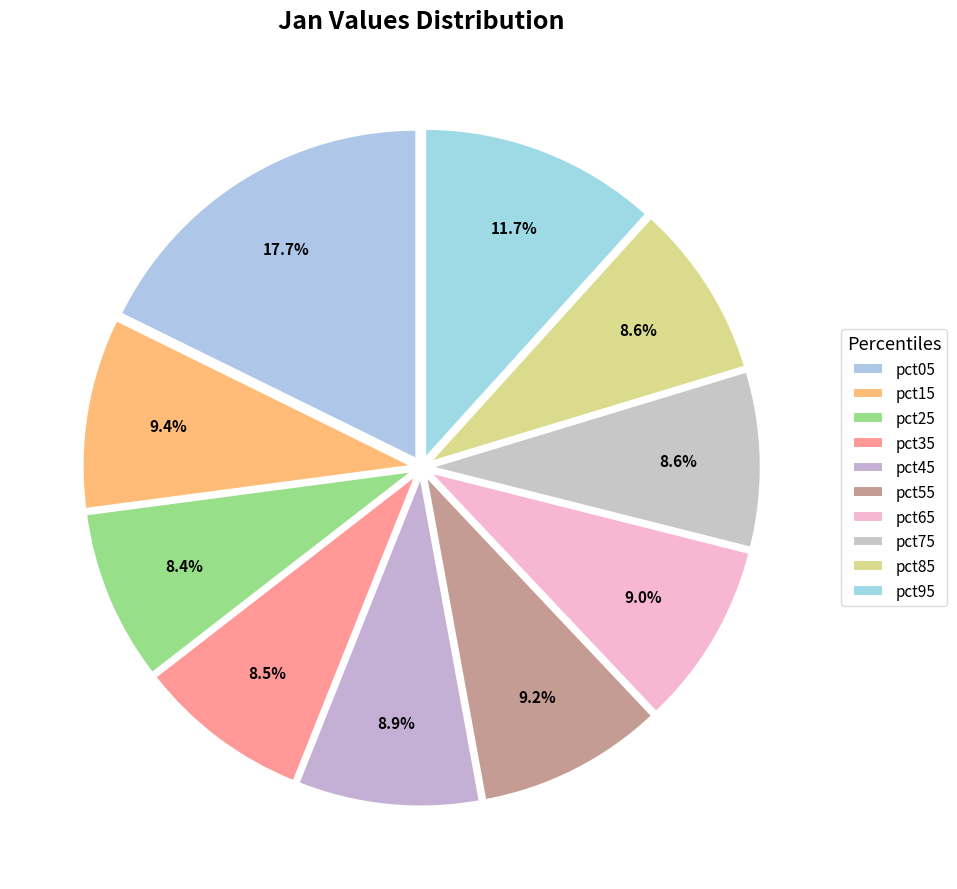

How many slices are in this pie chart?

10